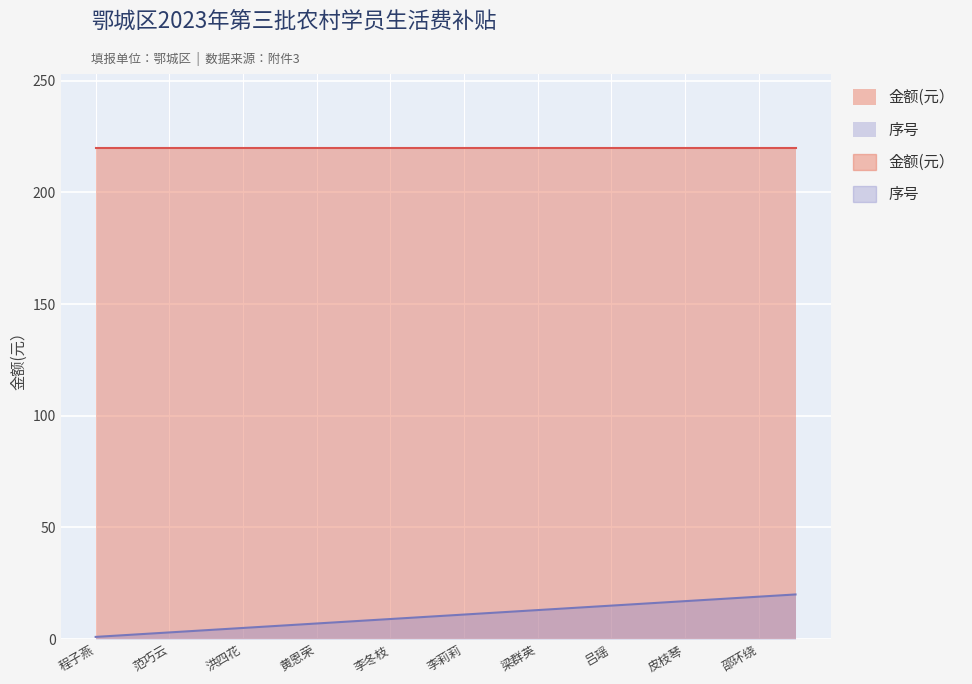

The chart shows a value of 3 at 李晶晶. True or false?

False